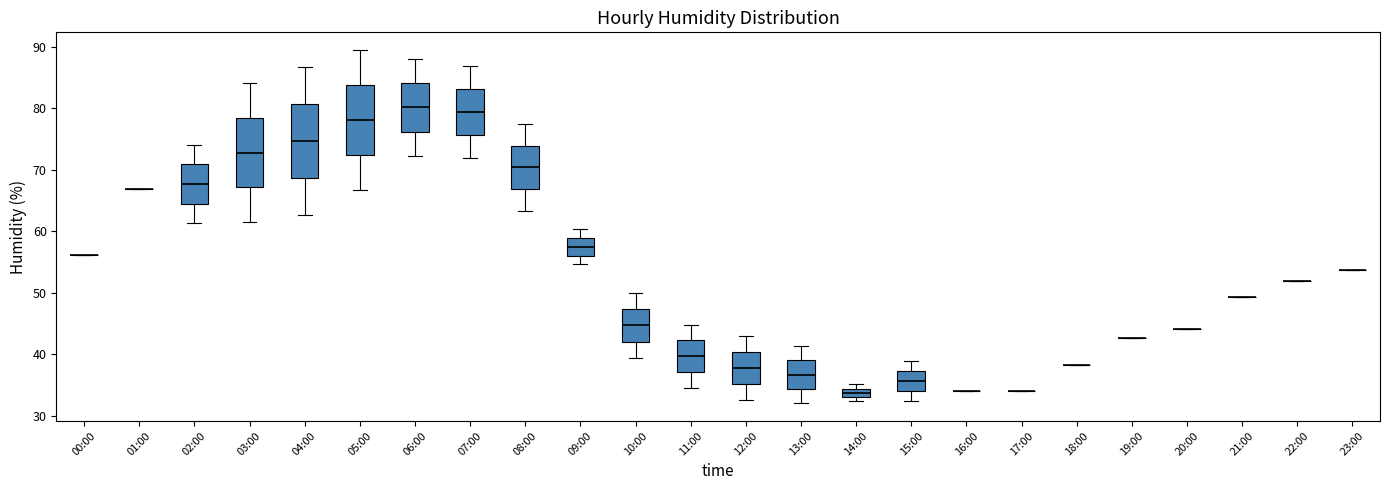

Where does the median line of the box for 13:00 sit on the y-axis? The values are not printed on the chart, so give them approximately, as read against the axis.

37